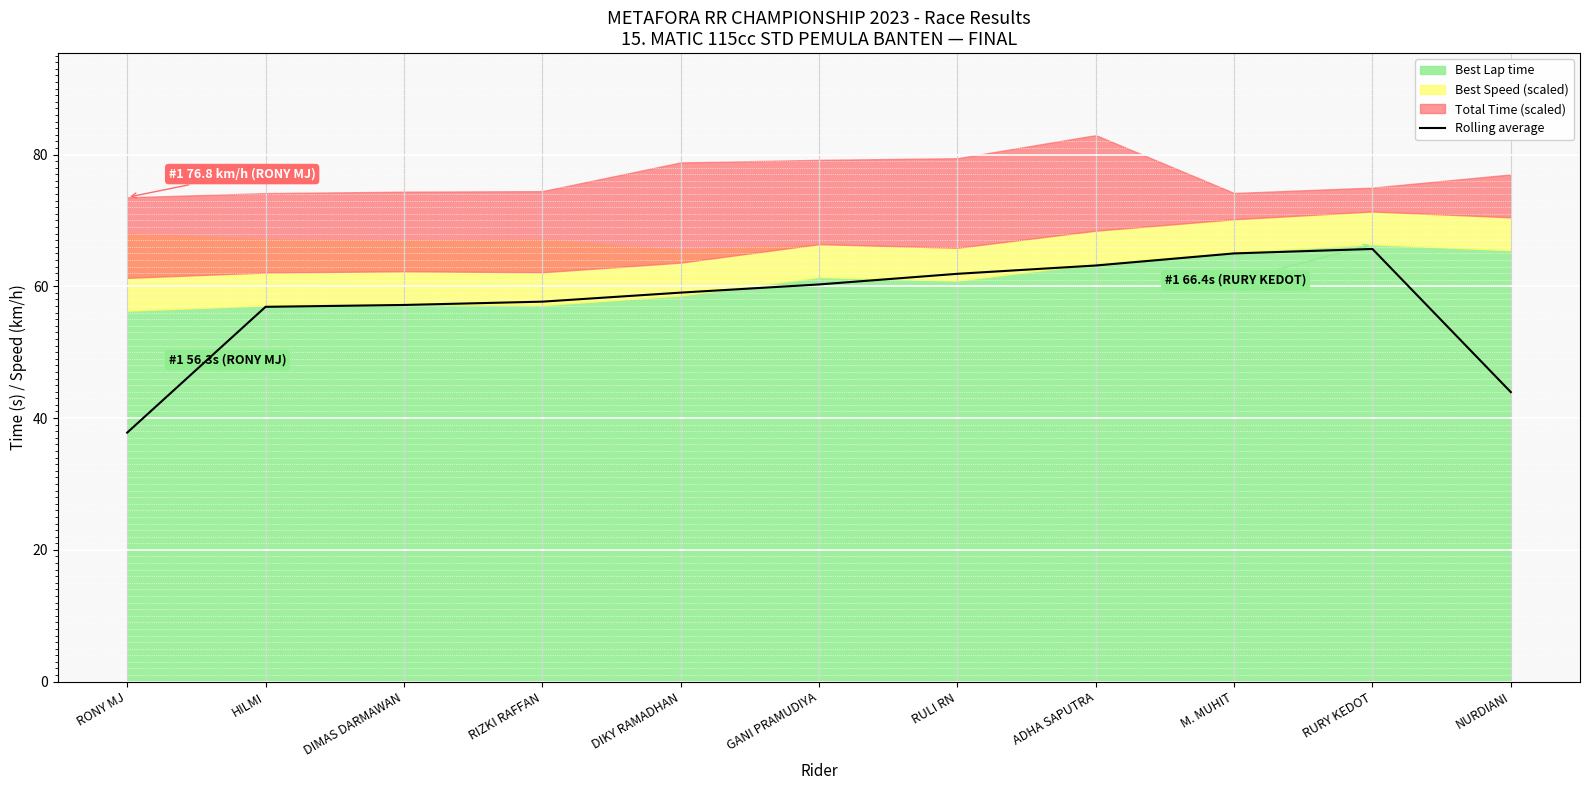

Is it true that the value at HILMI is 56.9?

True